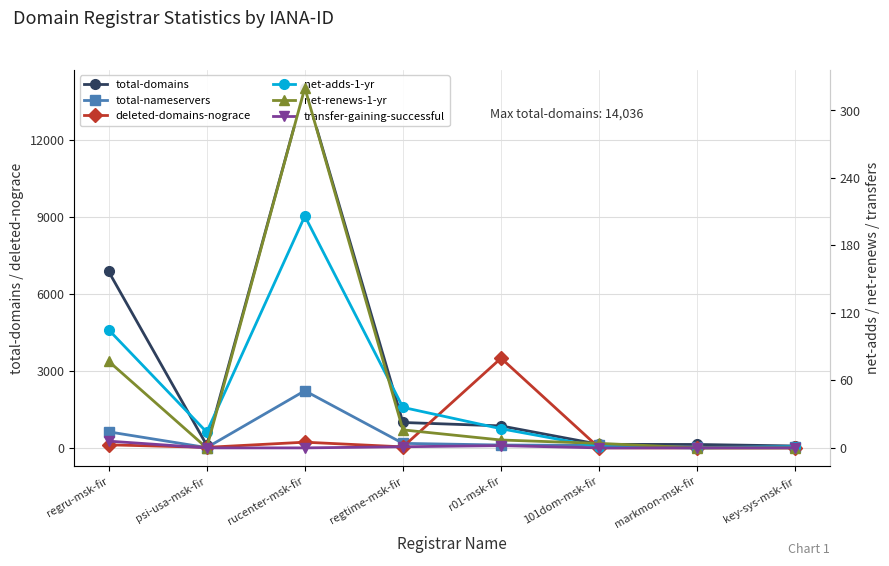

How many values in the deleted-domains-nograce series exceed 40?

3